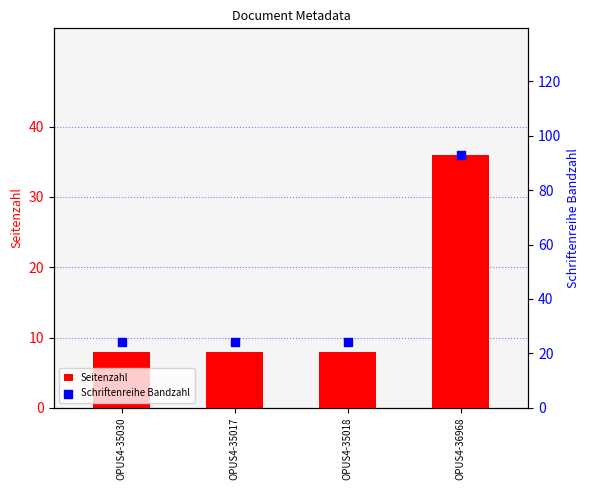

At how many categories does at least one series exceed 71?

1